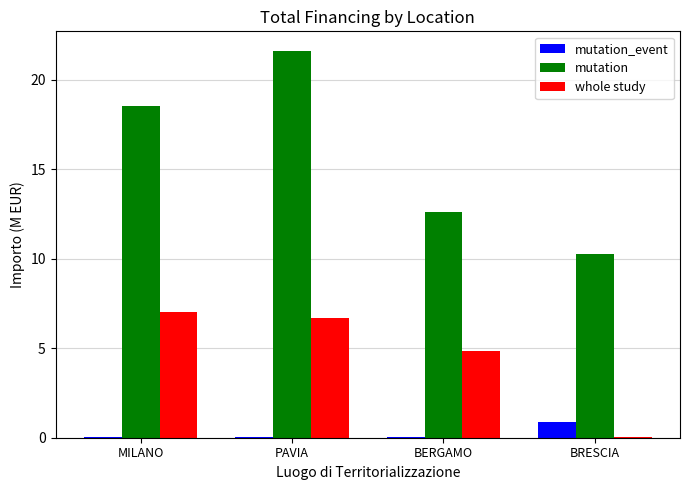

What is the greatest value displayed?

21.6